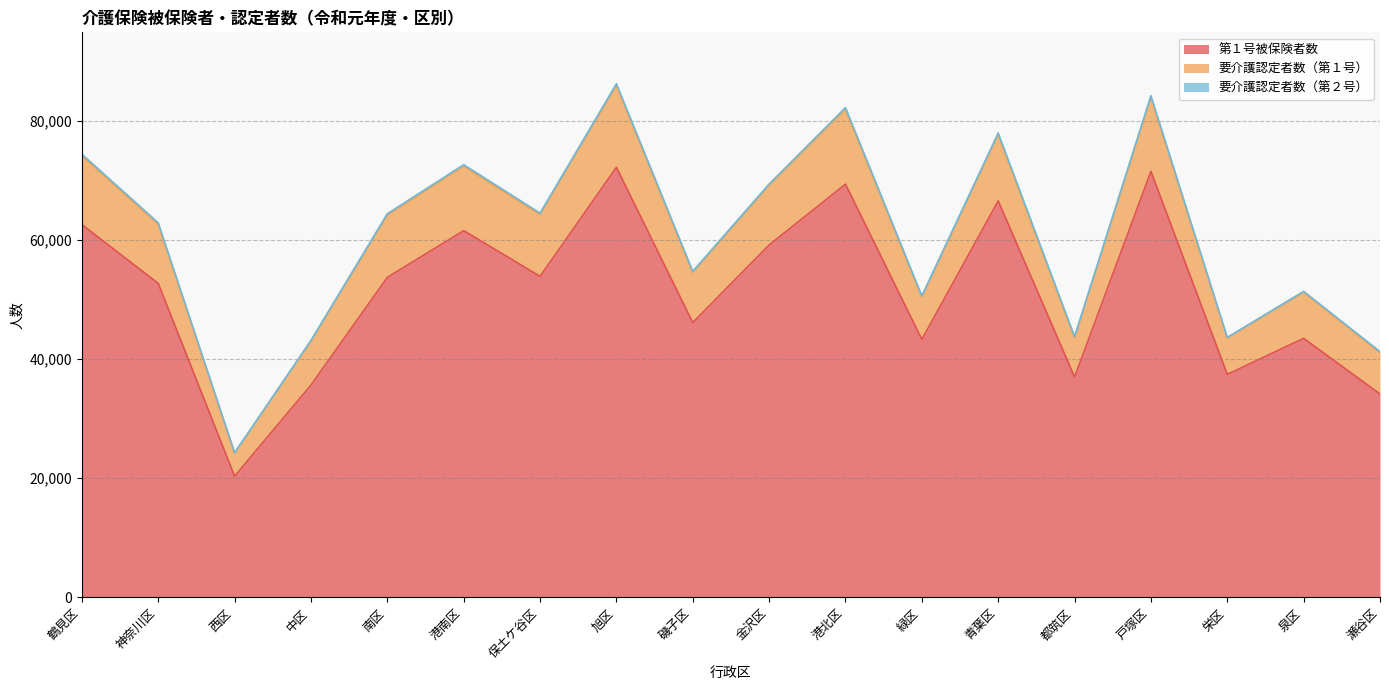

How many interior local valleys does the 第１号被保険者数 series have?

6